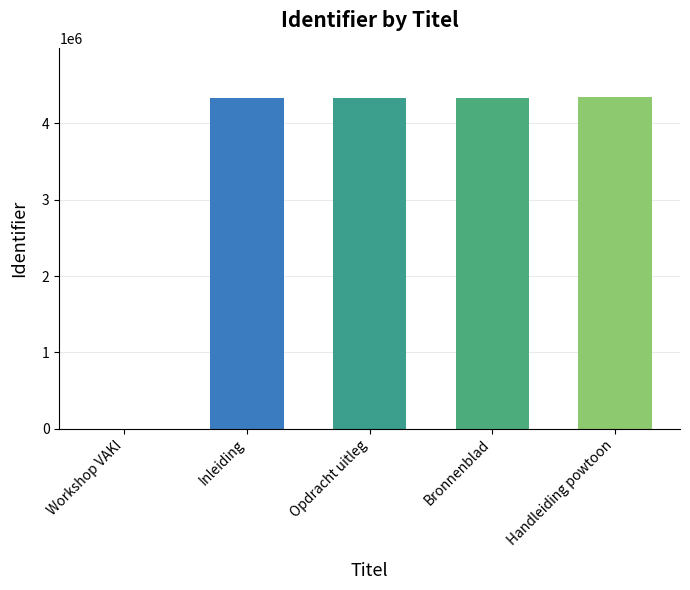

At which category does the chart reach its peak across all series?

Handleiding powtoon